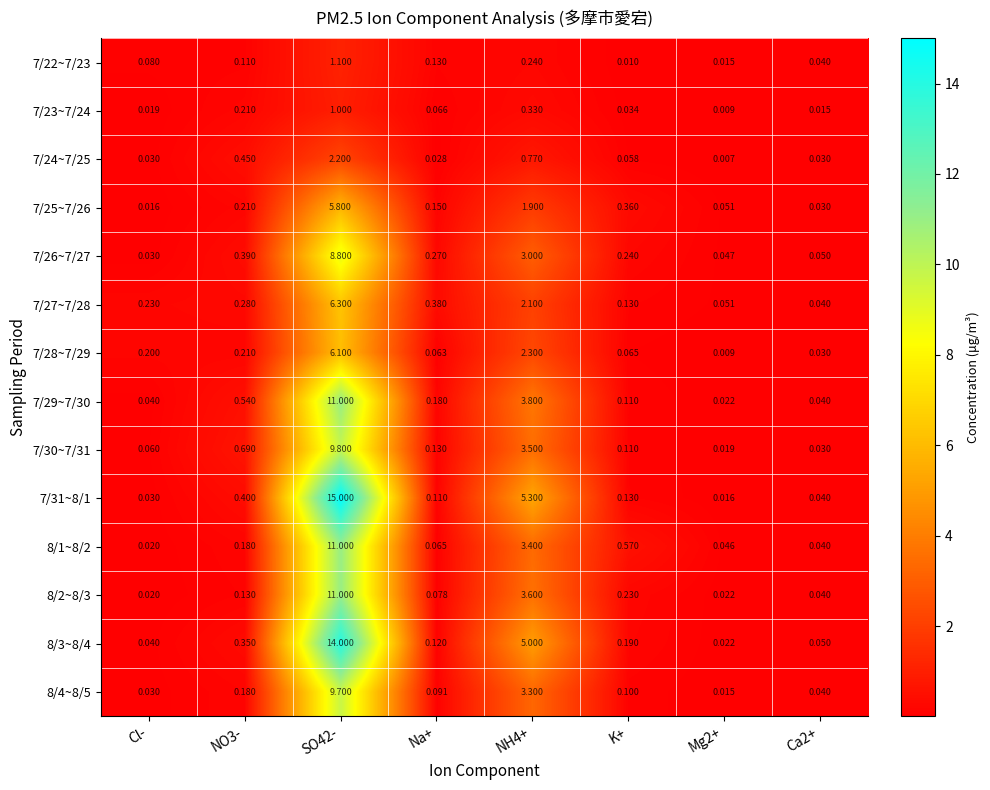

Is the value of 8/4~8/5 at K+ greater than the value of 7/30~7/31 at SO42-?

No